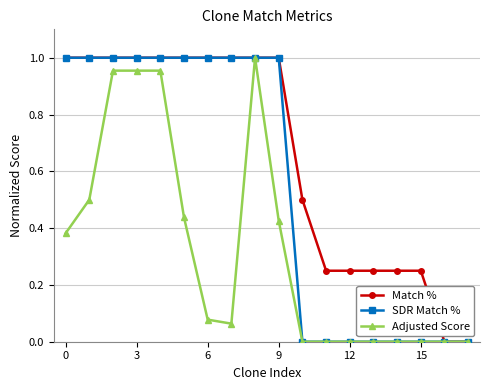

Which series has the largest total across all categories?

Match %